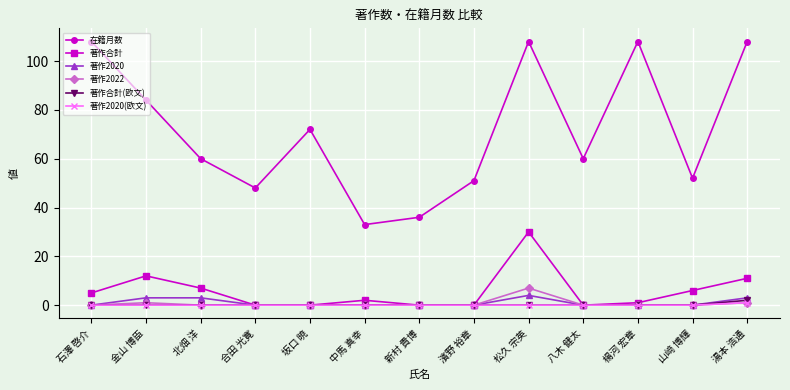

True or false: 著作2022 has more than 0 points higher than both neighbors.

True